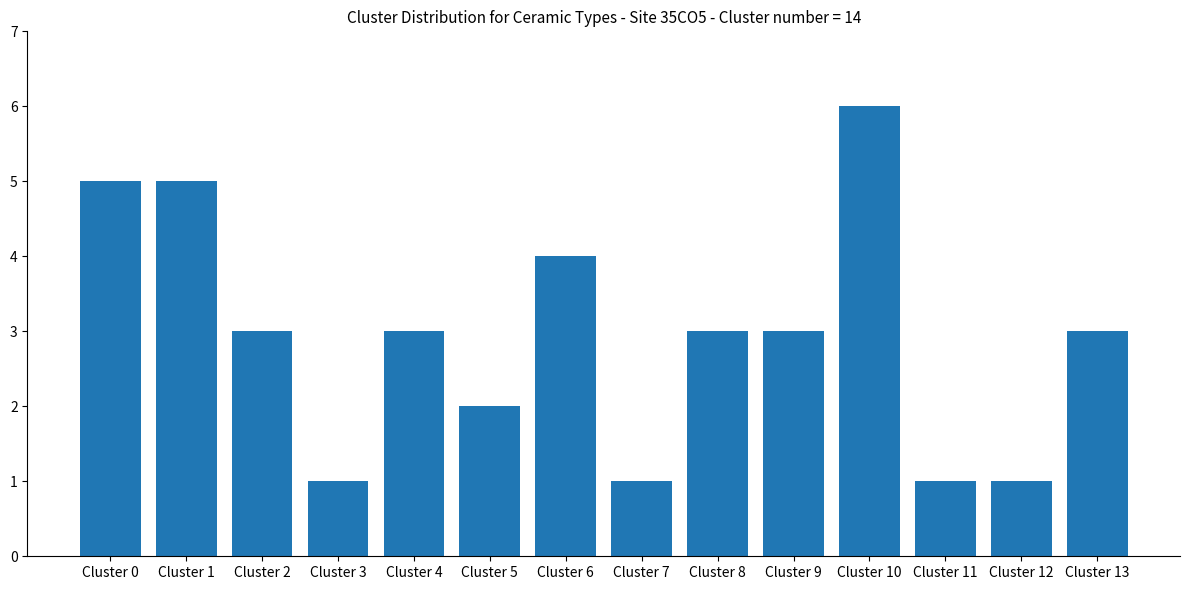

The chart shows a value of 2 at Cluster 13. True or false?

False